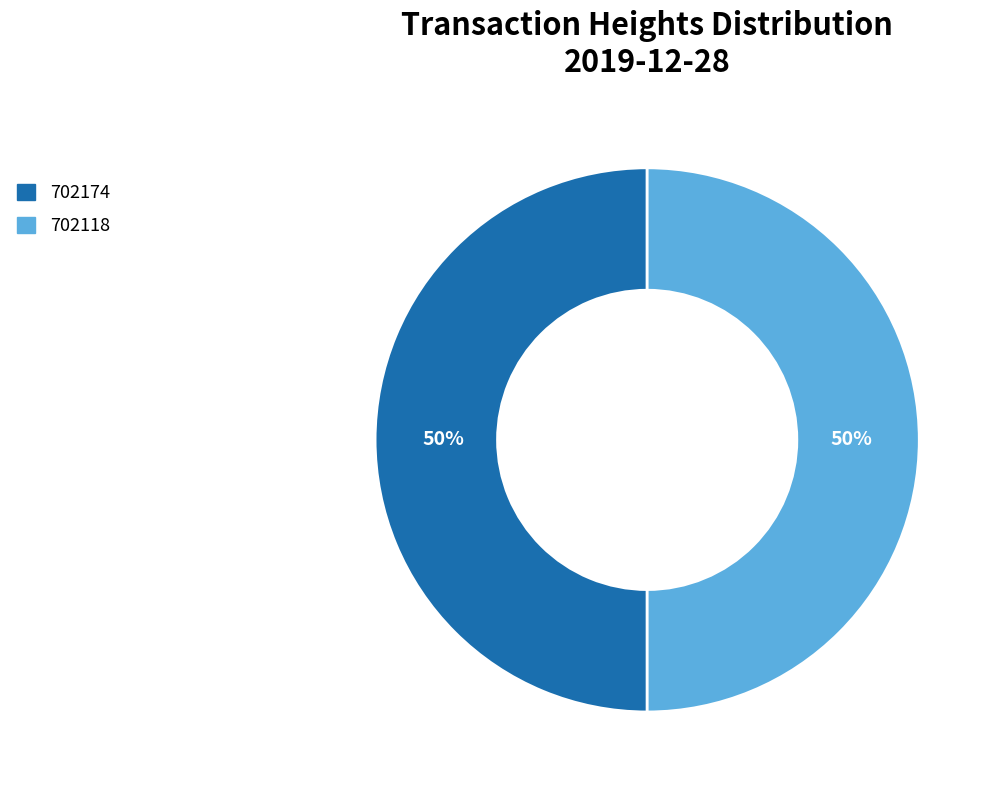

What is the ratio of the value at 702118 to the value at 702174?

1.0